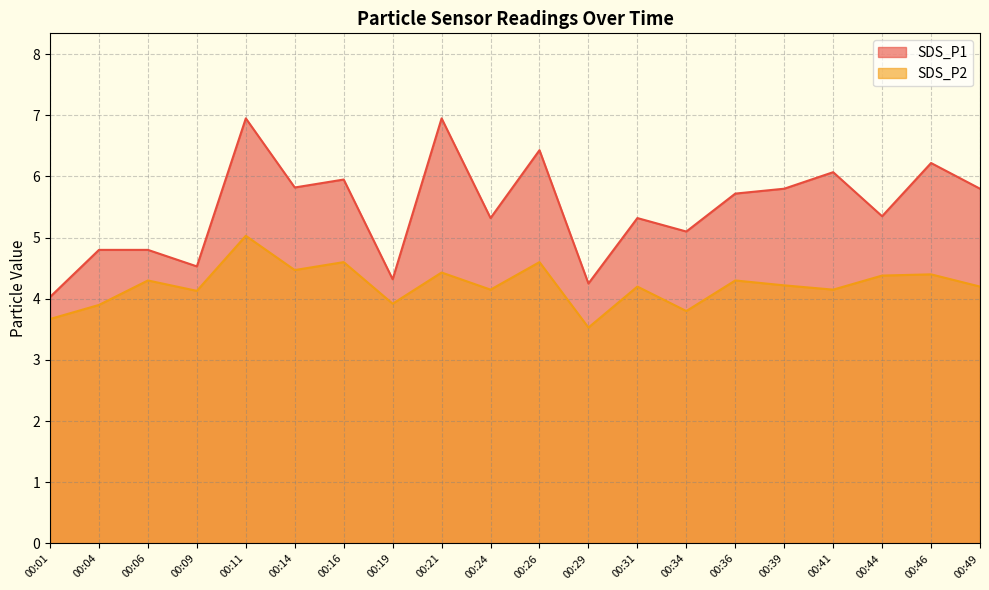

Reading left to right, transcribe all the data shown in this chart.

SDS_P1: 00:01=4.0	00:04=4.8	00:06=4.8	00:09=4.5	00:11=7.0	00:14=5.8	00:16=6.0	00:19=4.3	00:21=7.0	00:24=5.3	00:26=6.4	00:29=4.2	00:31=5.3	00:34=5.1	00:36=5.7	00:39=5.8	00:41=6.1	00:44=5.3	00:46=6.2	00:49=5.8
SDS_P2: 00:01=3.7	00:04=3.9	00:06=4.3	00:09=4.1	00:11=5.0	00:14=4.5	00:16=4.6	00:19=3.9	00:21=4.4	00:24=4.2	00:26=4.6	00:29=3.5	00:31=4.2	00:34=3.8	00:36=4.3	00:39=4.2	00:41=4.2	00:44=4.4	00:46=4.4	00:49=4.2